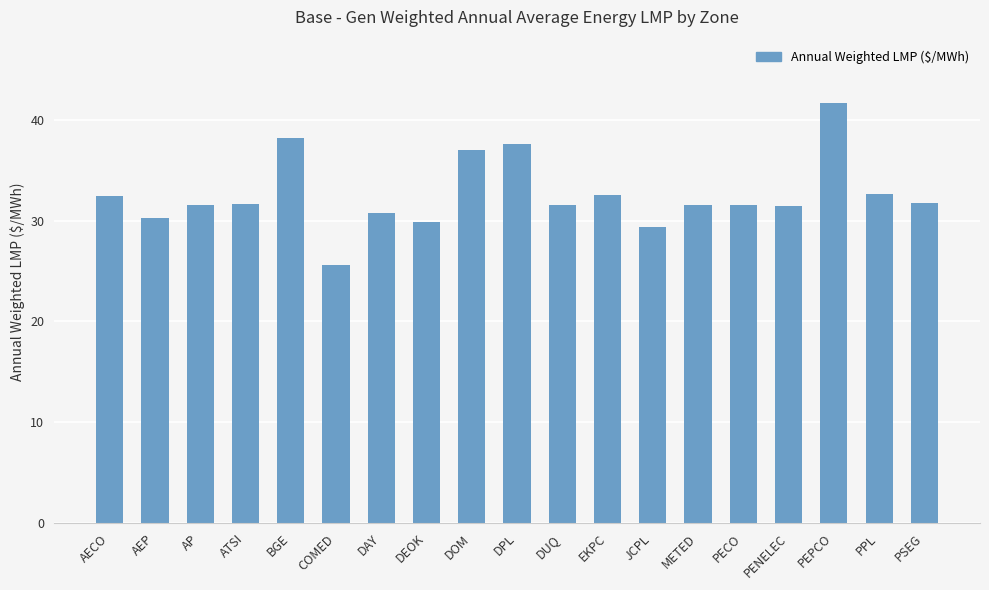

Between AP and DOM, which is larger?

DOM